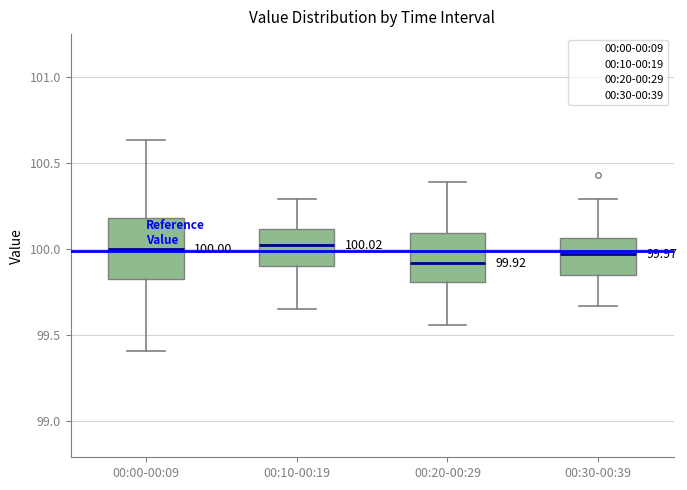

Which box is the tallest, from its lower edge to its upper edge?

00:00-00:09